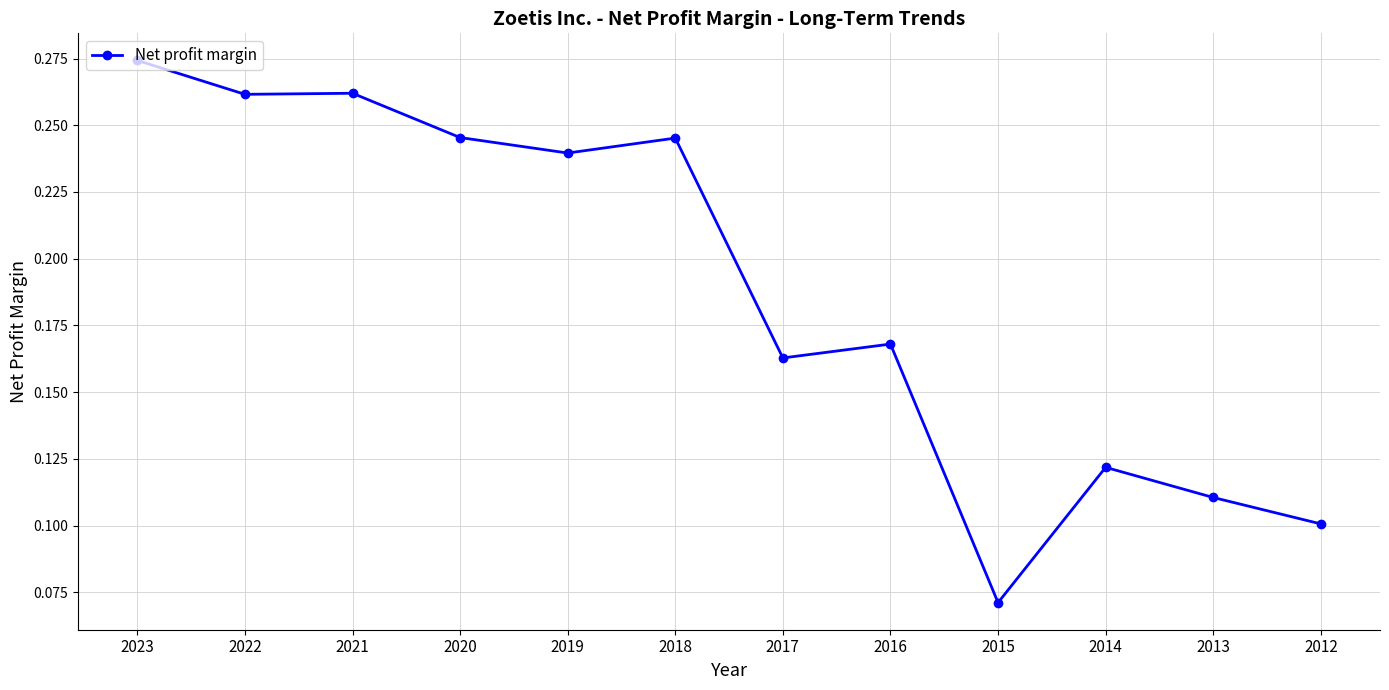

True or false: the data has more than 1 interior local peaks.

True